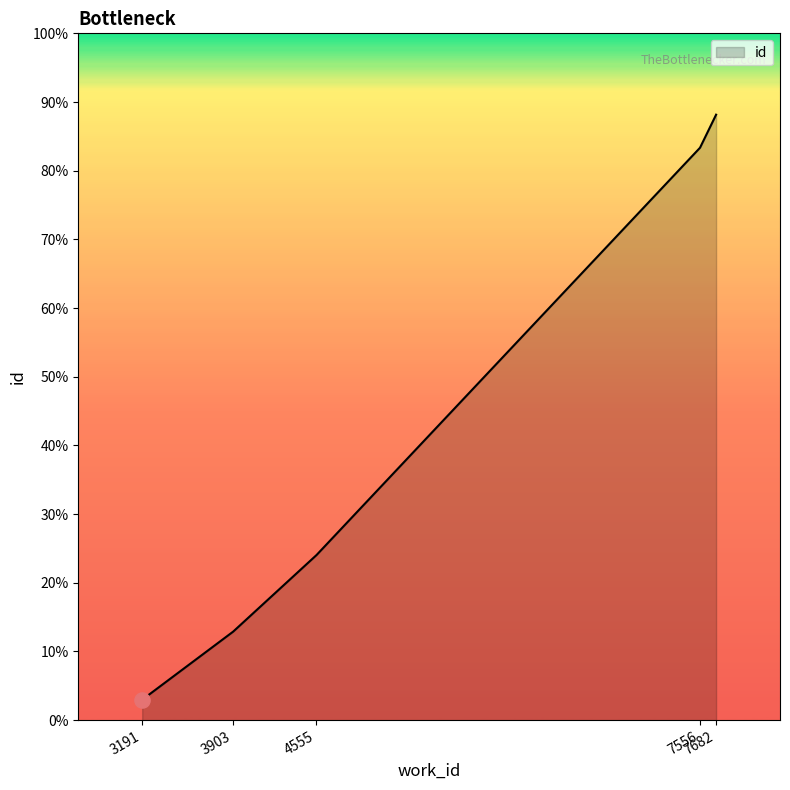

Approximately how many times larger is the value at 3191 compared to 3191?

1.0